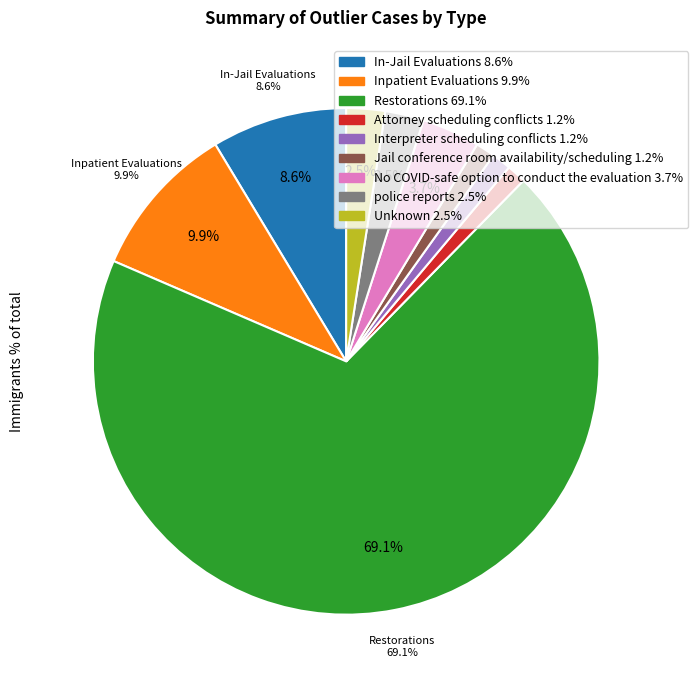

What percentage is the Inpatient Evaluations slice, to the nearest percent?

10%